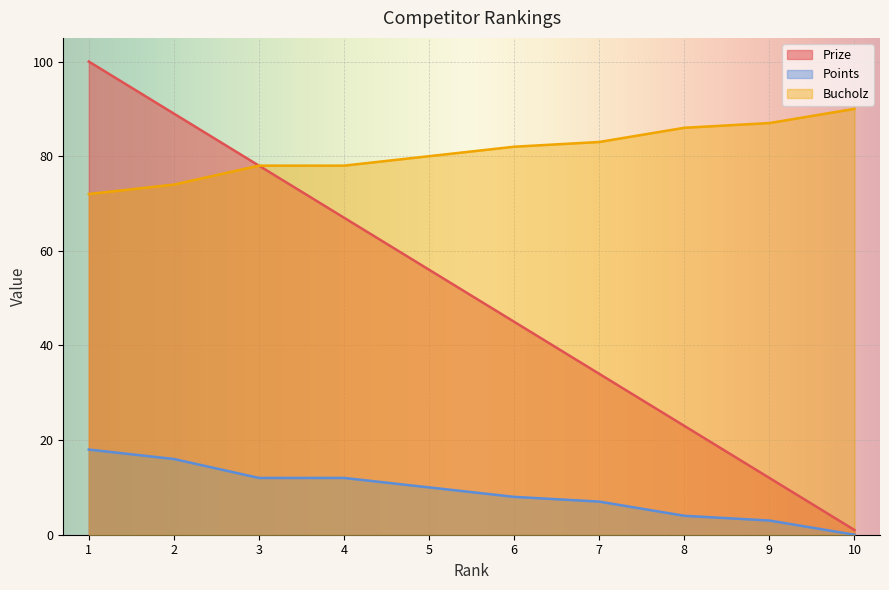

Which category has the lowest value across all series?

10